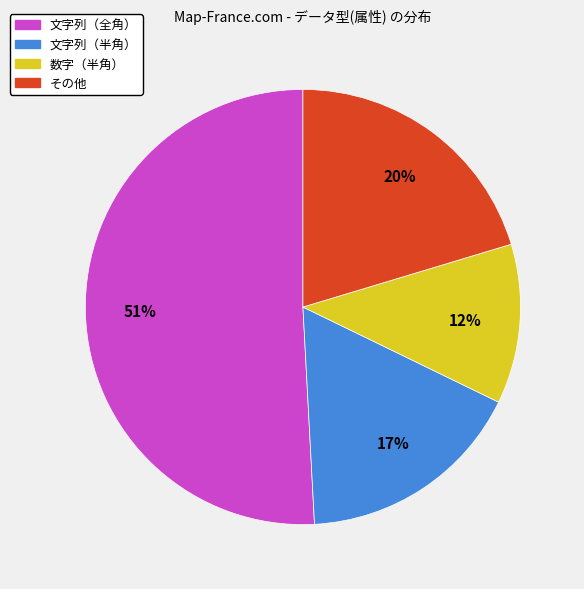

The 文字列（全角） slice represents 44% of the pie. True or false?

False